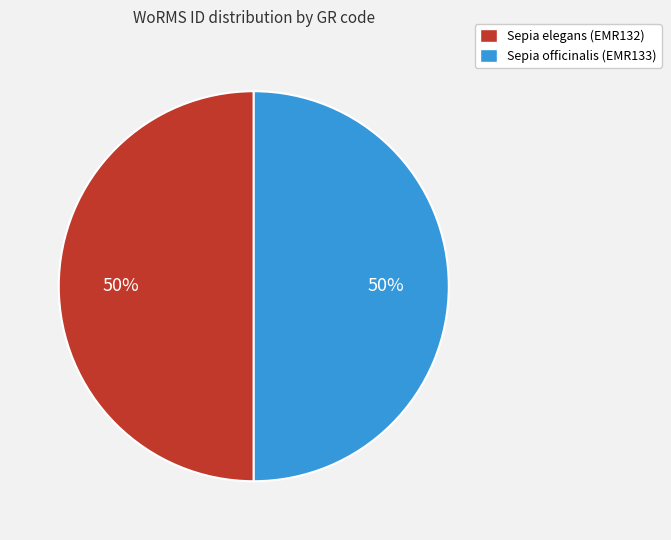

Is the sum of Sepia elegans (EMR132) and Sepia officinalis (EMR133) greater than half?

Yes